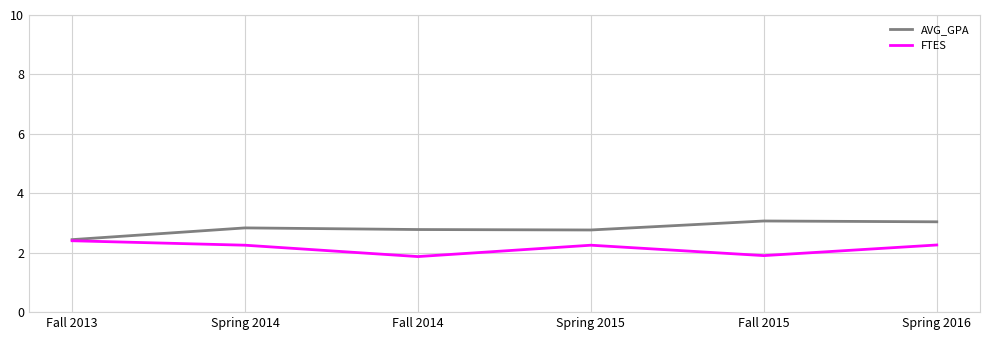

What is the difference between the highest and lowest values at Spring 2015?

0.5